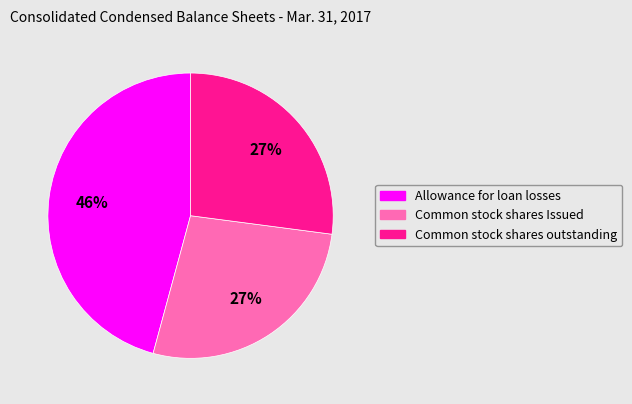

Is it true that Common stock shares outstanding is 21% of the pie?

False